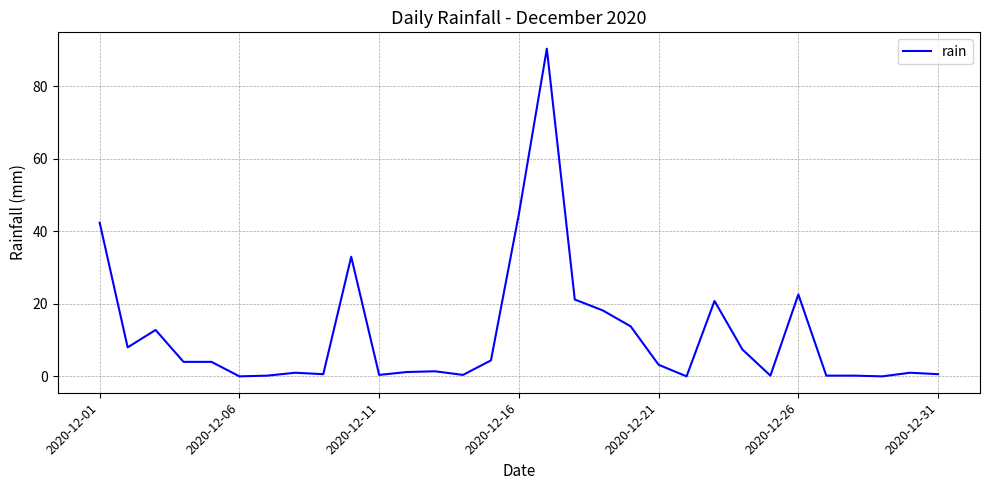

What is the maximum value shown in the chart?

90.4